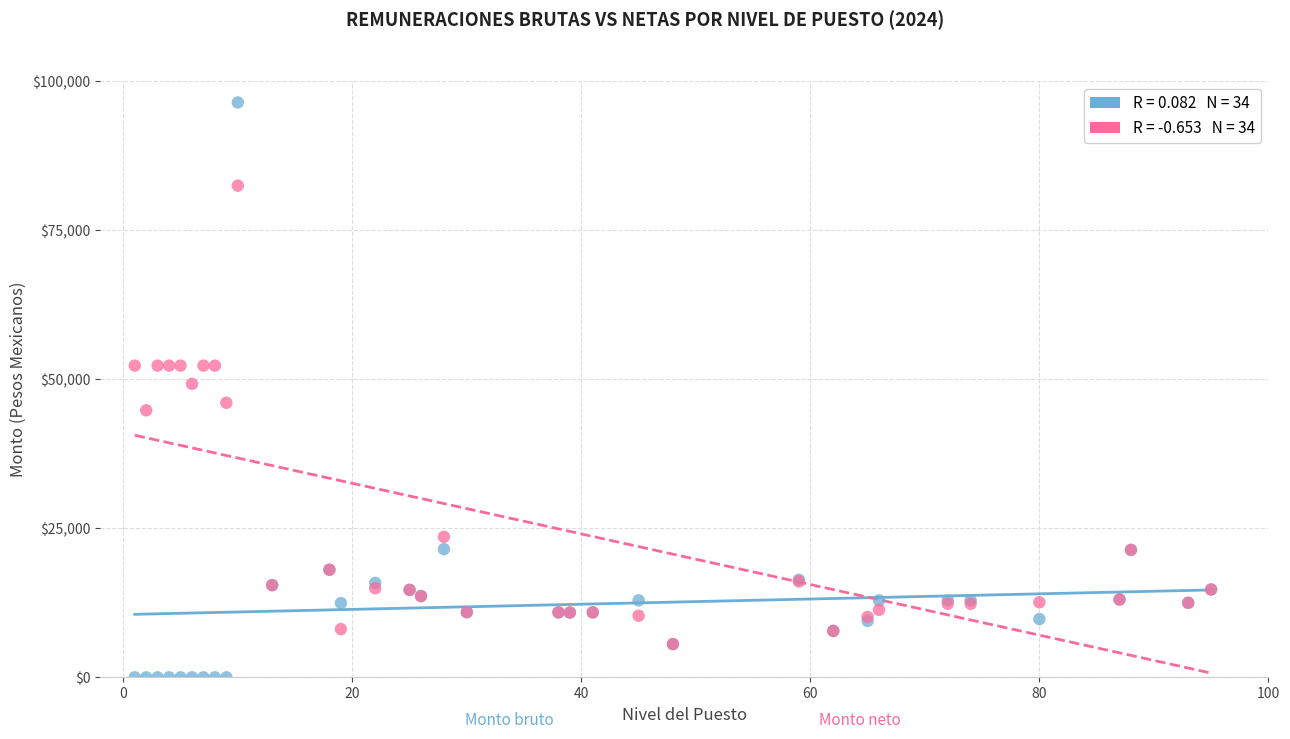

Across all series, what Y value is closest to 48216?

49227